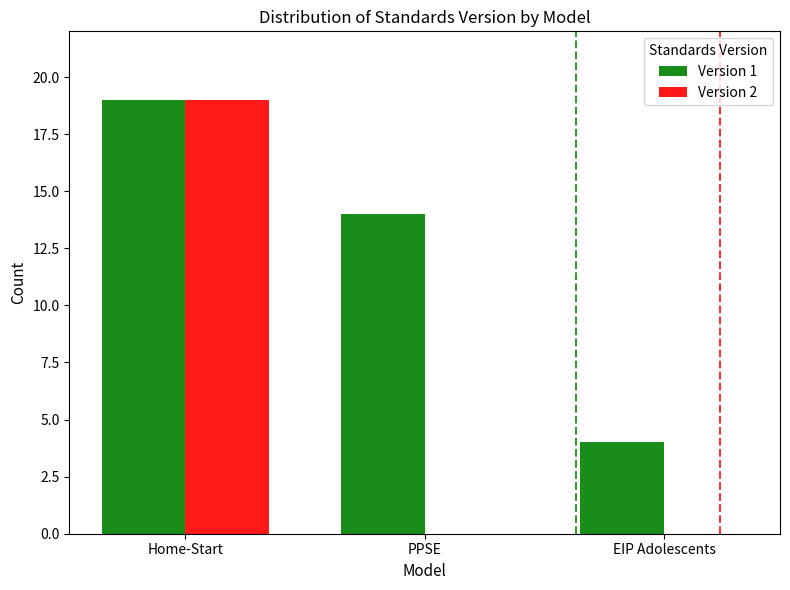

The Version 2 series shows 19 at Home-Start. True or false?

True